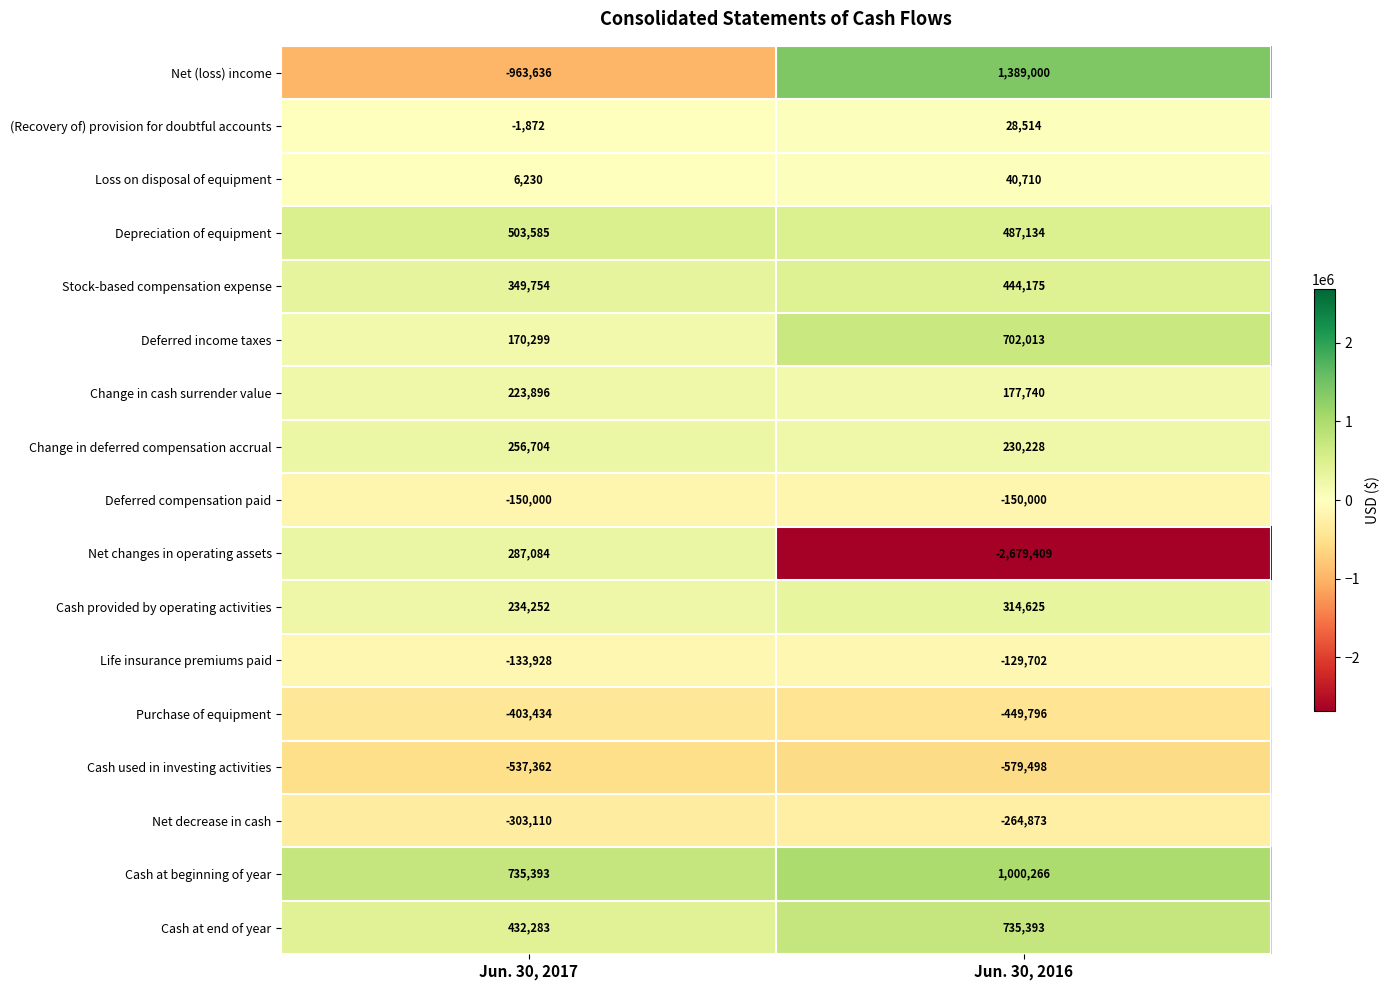

Which category has the highest value across all series?

Jun. 30, 2016